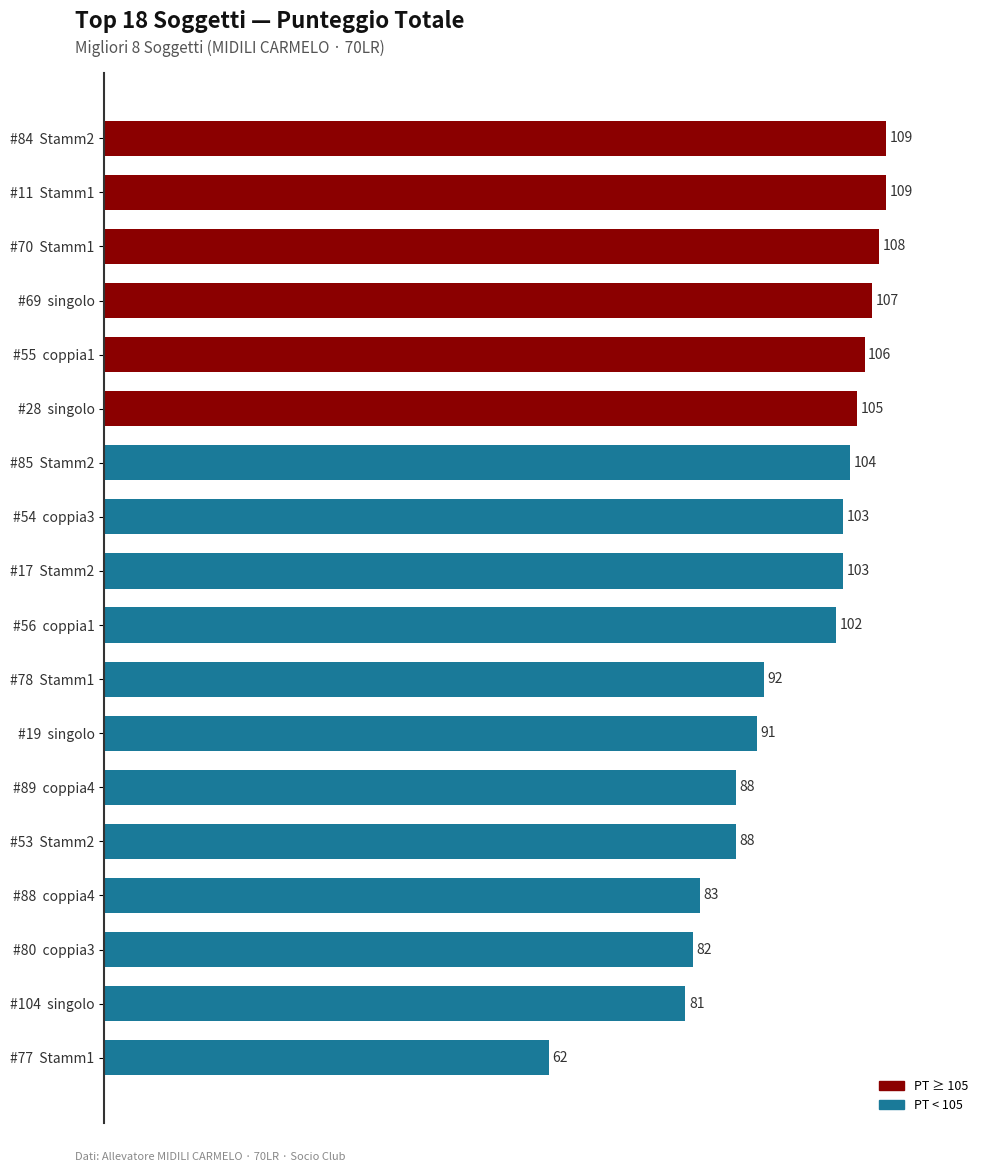

What is the difference between the second highest and second lowest values?

28